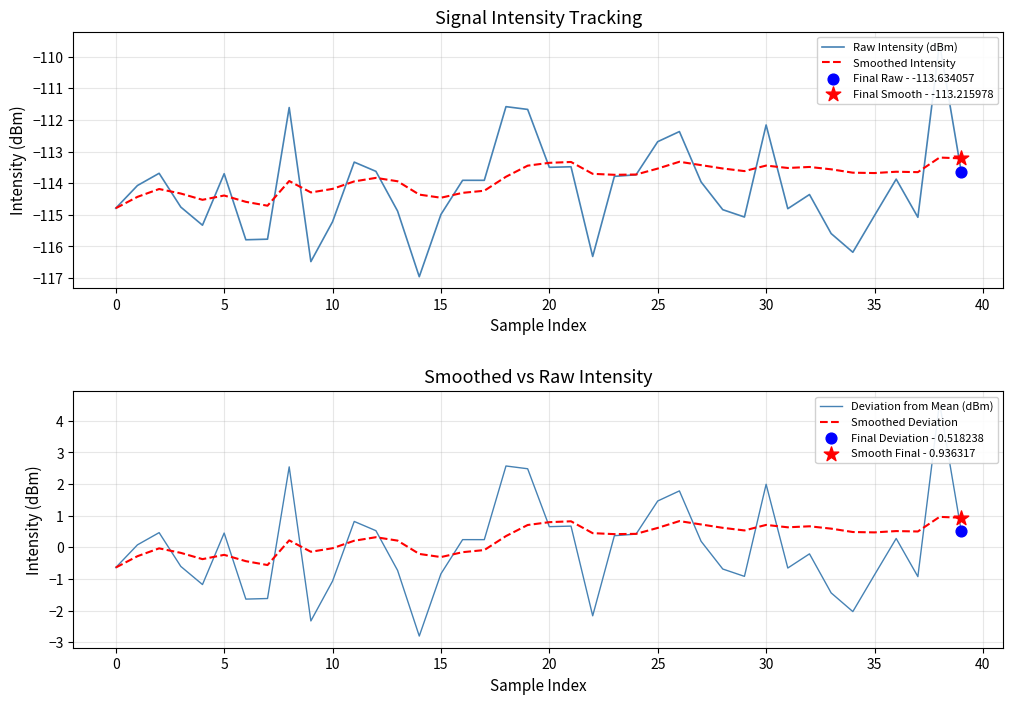

Which series has the largest total across all categories?

Smoothed Deviation